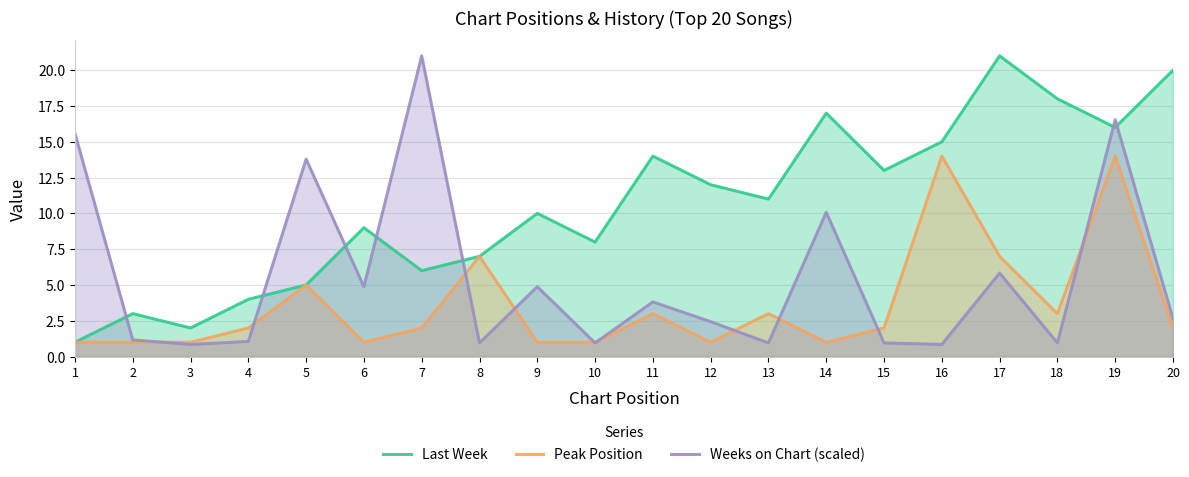

Is the value of Weeks on Chart (scaled) at 11 greater than the value of Peak Position at 8?

No